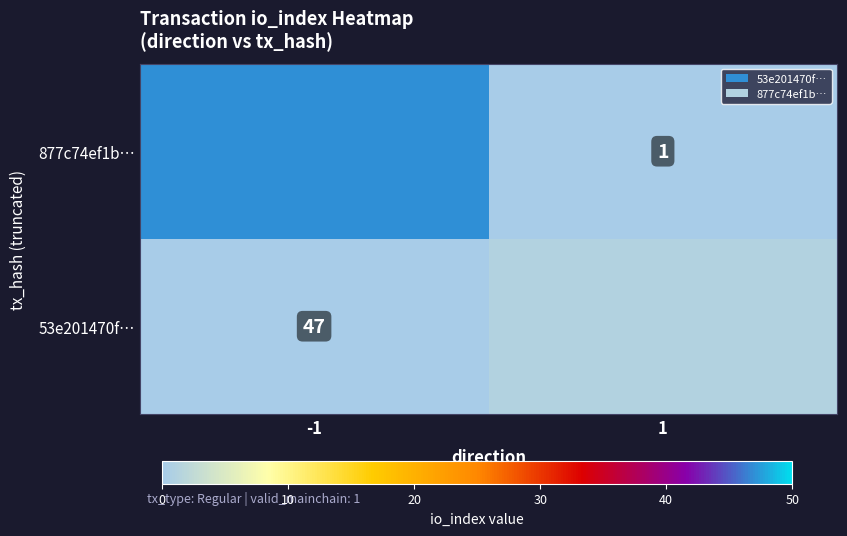

The 877c74ef1b… series shows -25 at 1. True or false?

False